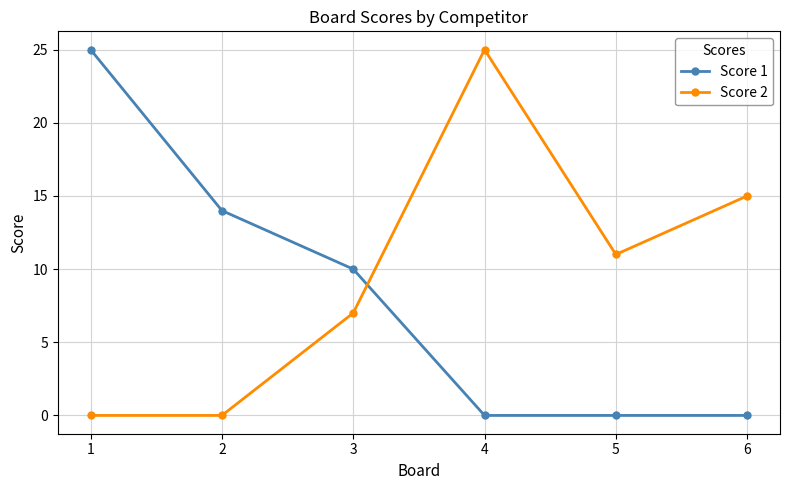

Which series has the largest total across all categories?

Score 2